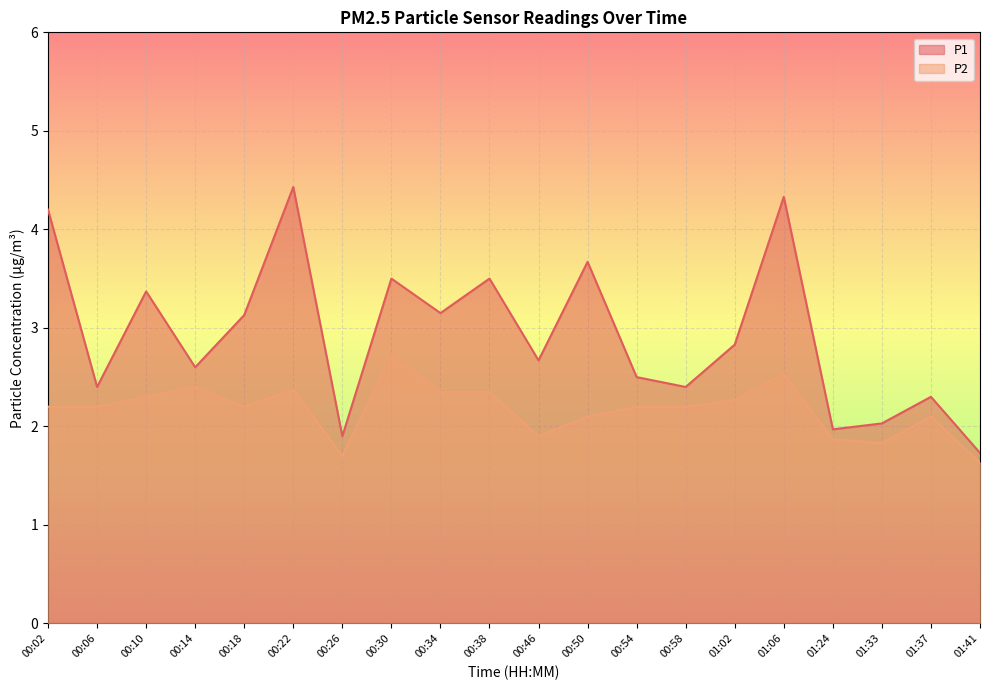

What is the total value across all series at 00:34?

5.5